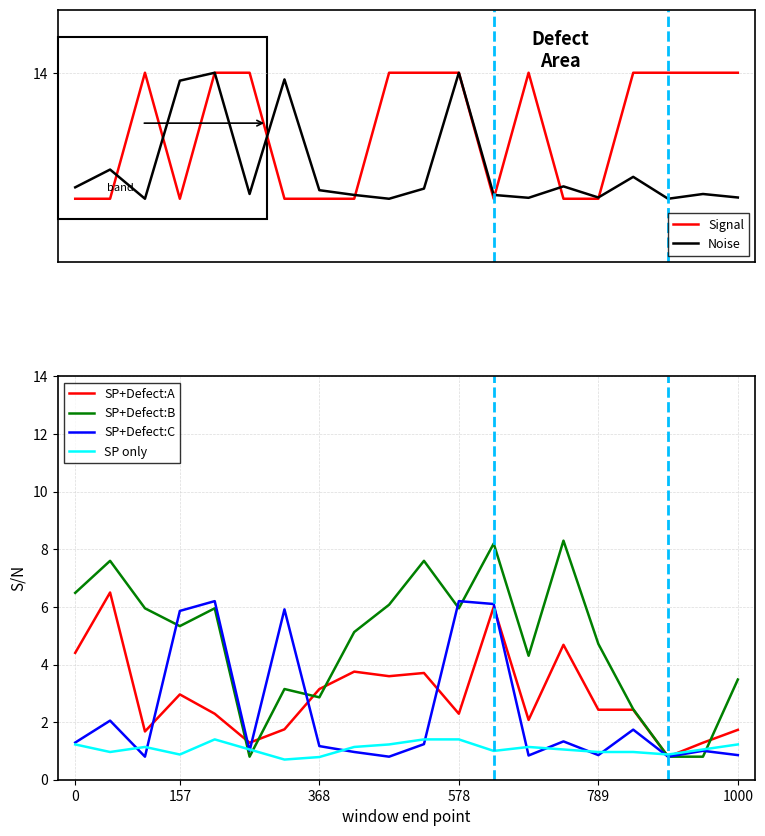

At how many categories does at least one series exceed 10?

20